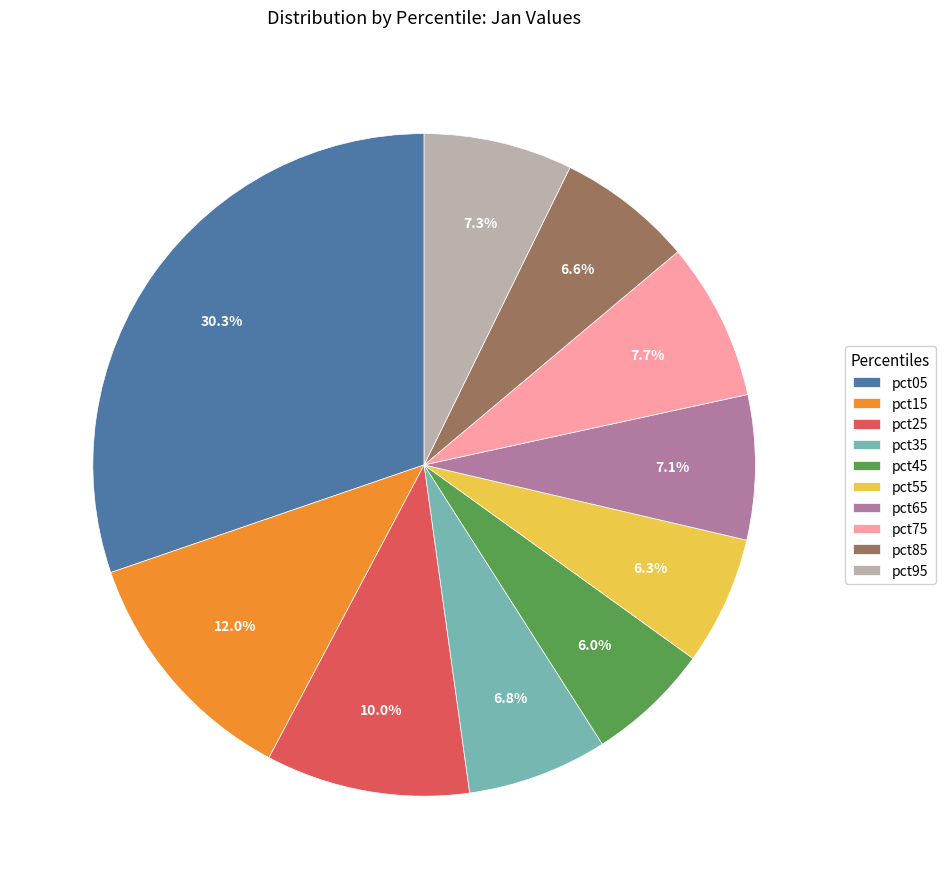

Combined, do pct75 and pct55 account for over 50%?

No